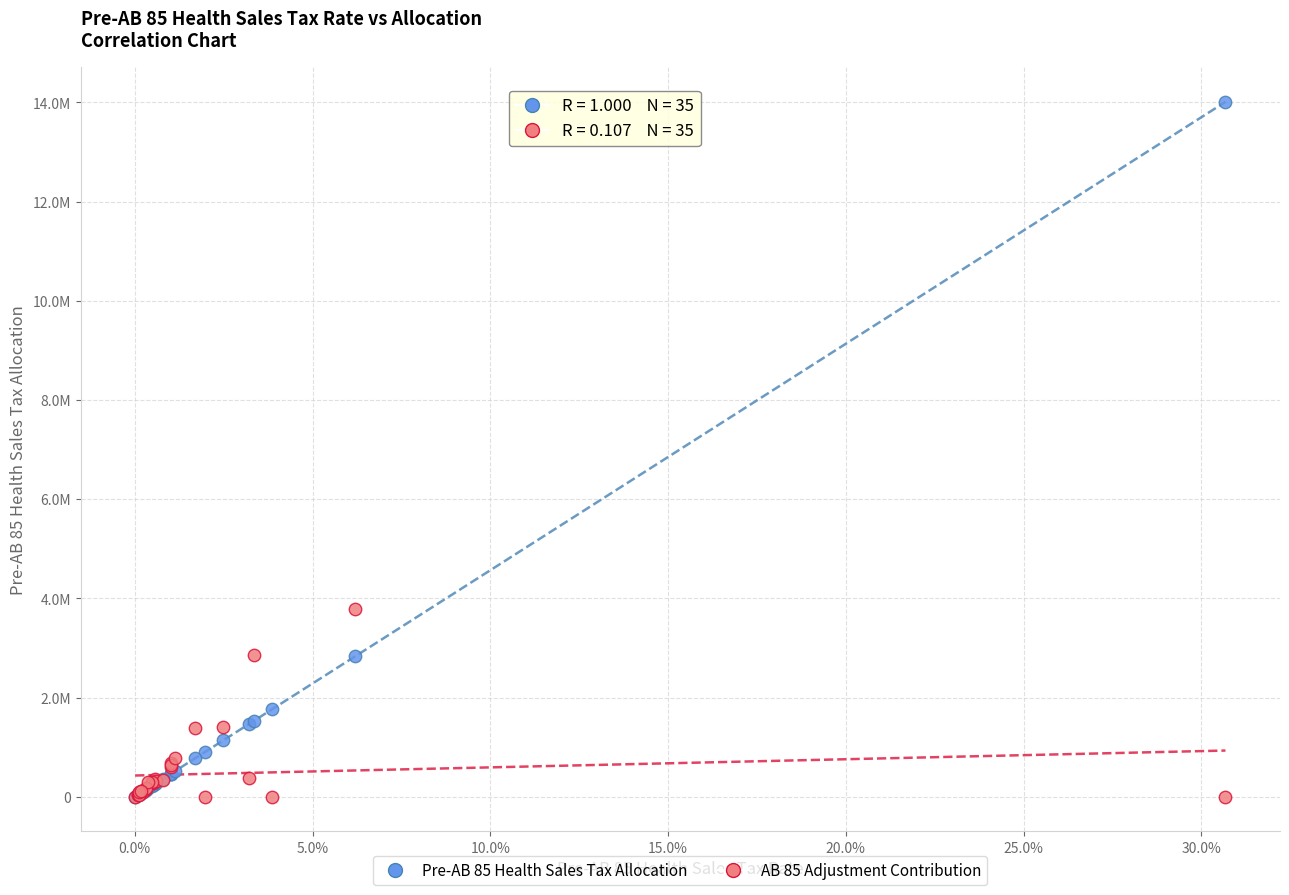

Which series contains the highest Y value?

Pre-AB 85 Health Sales Tax Allocation